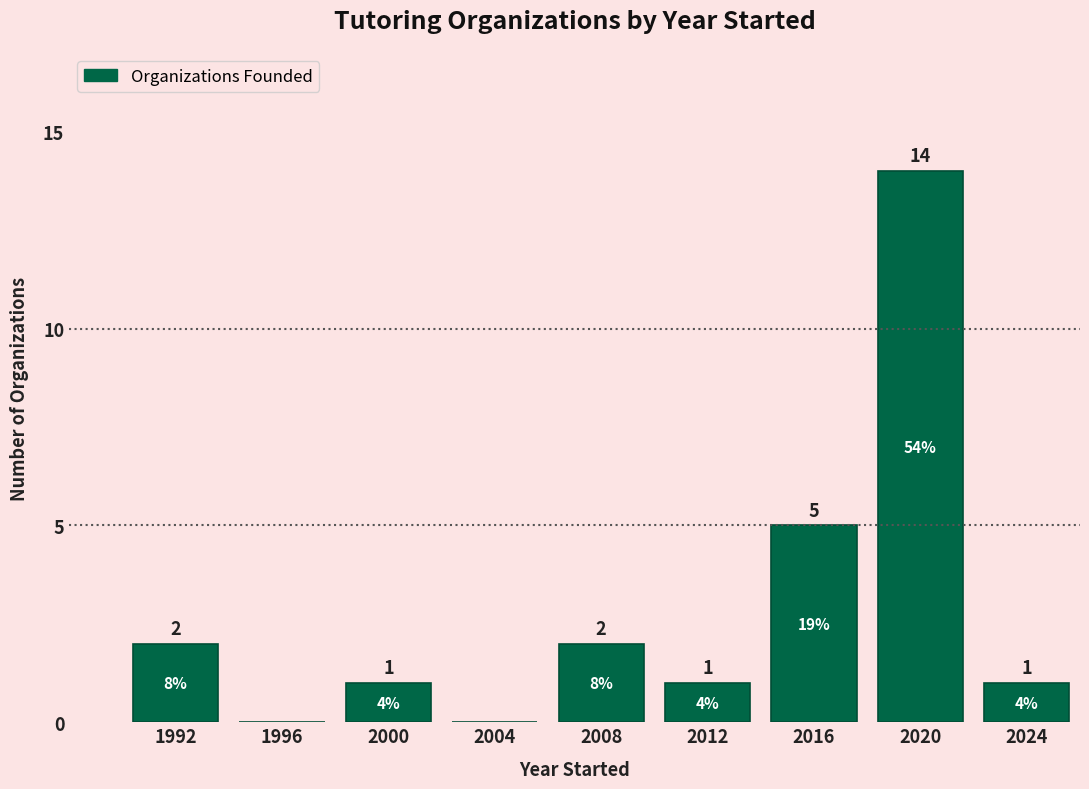

Reading left to right, list all the values displayed in this chart.

1992=2	1996=0	2000=1	2004=0	2008=2	2012=1	2016=5	2020=14	2024=1